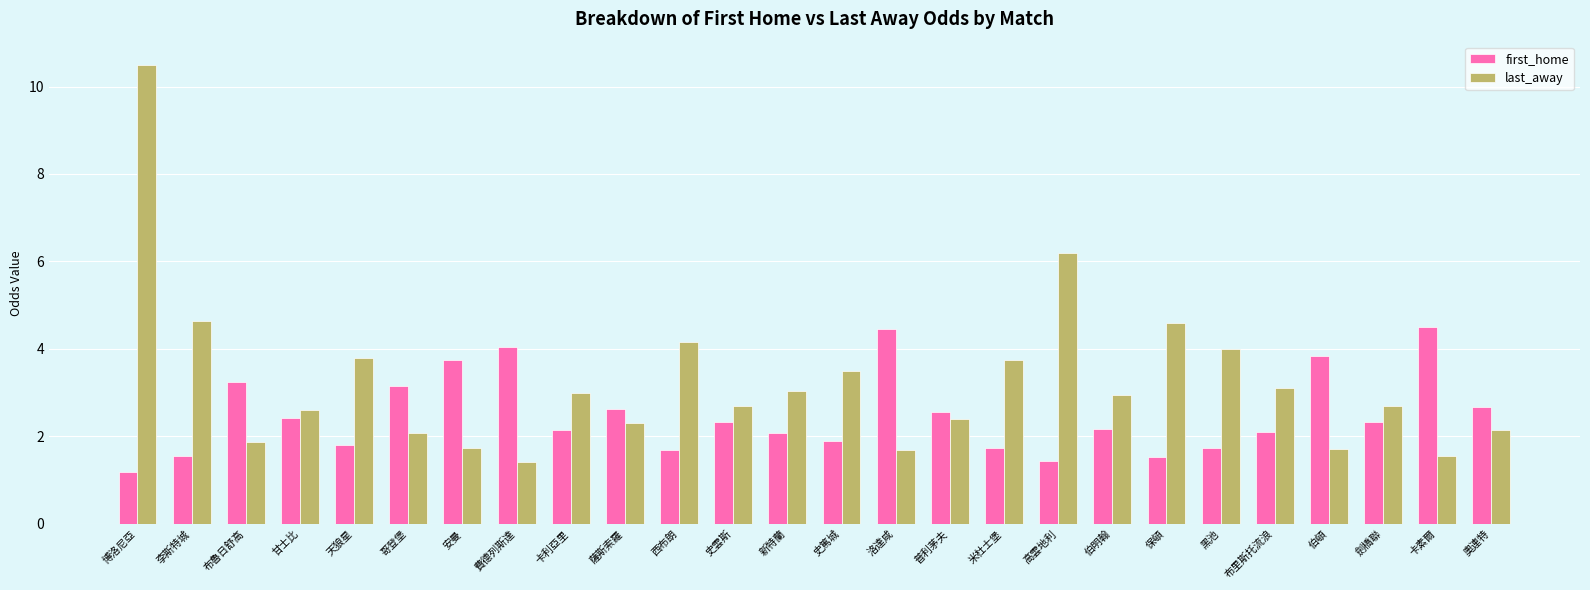

Rank the series at 卡素爾 from lowest to highest value.

last_away, first_home